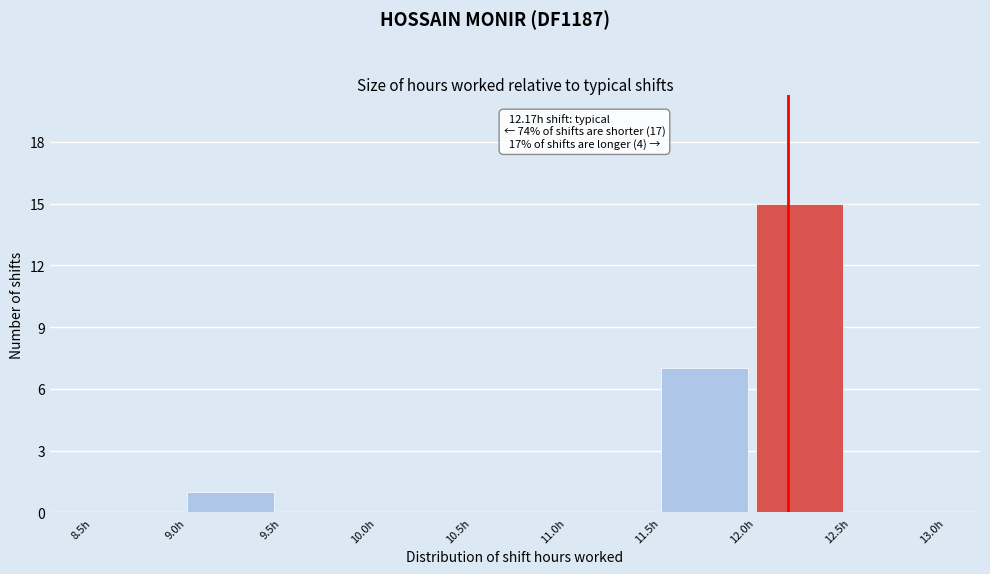

Which range on the x-axis has the tallest bar?

12.0 to 12.5